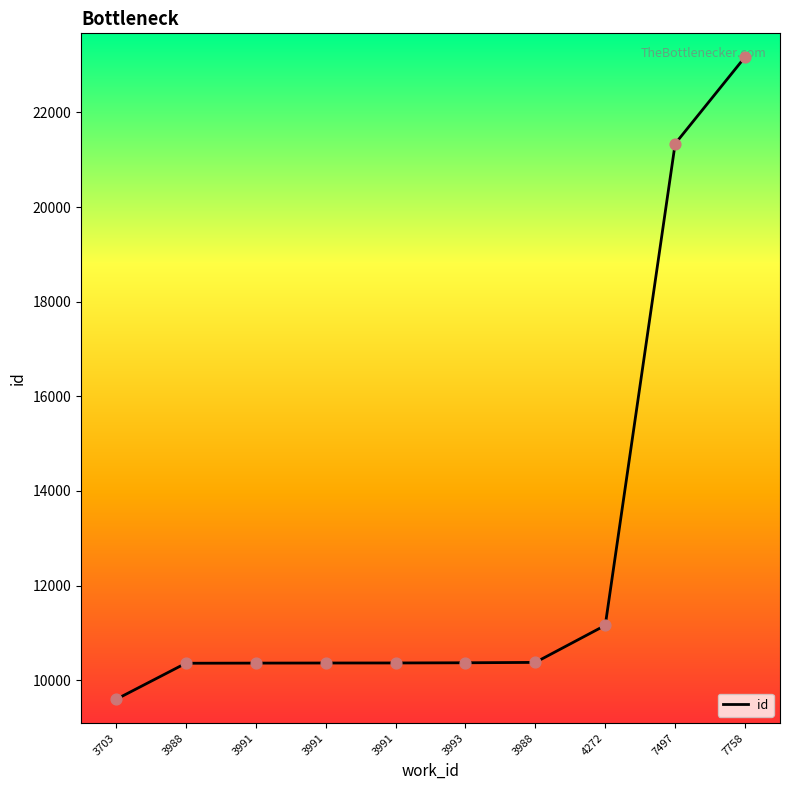

Does the chart have visible grid lines?

No